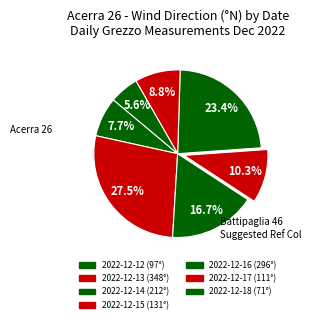

Which category has the biggest portion of the pie?

2022-12-13